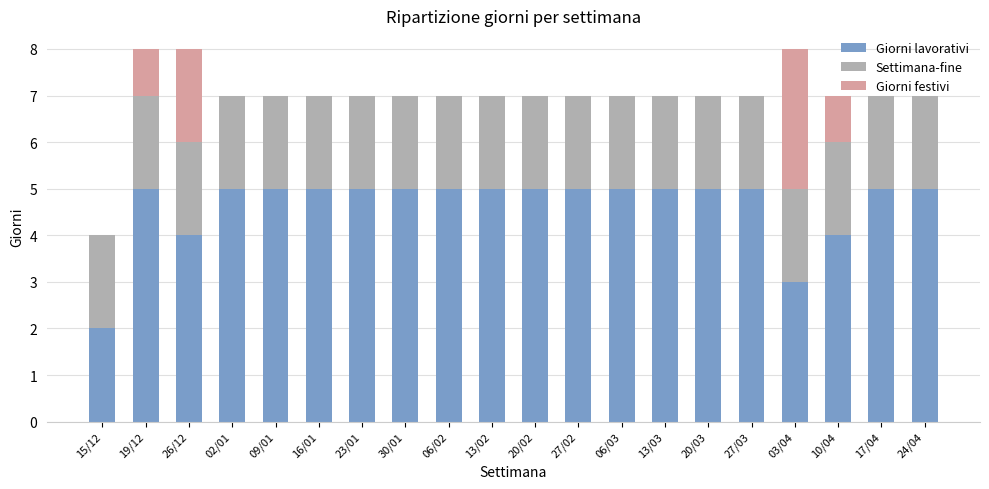

What is the highest value of the Giorni lavorativi series?

5